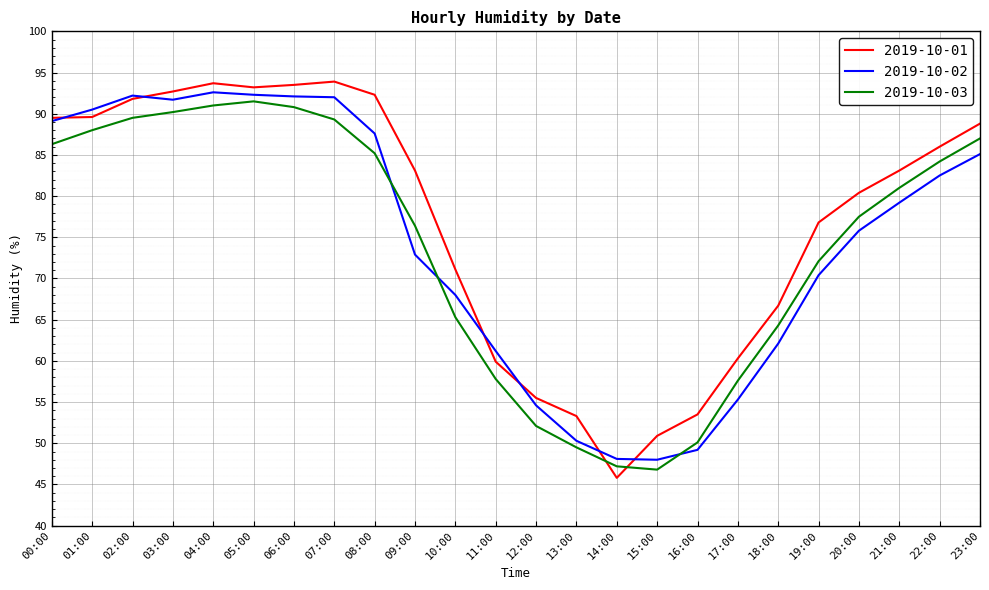

What position from the left is 13:00?

14